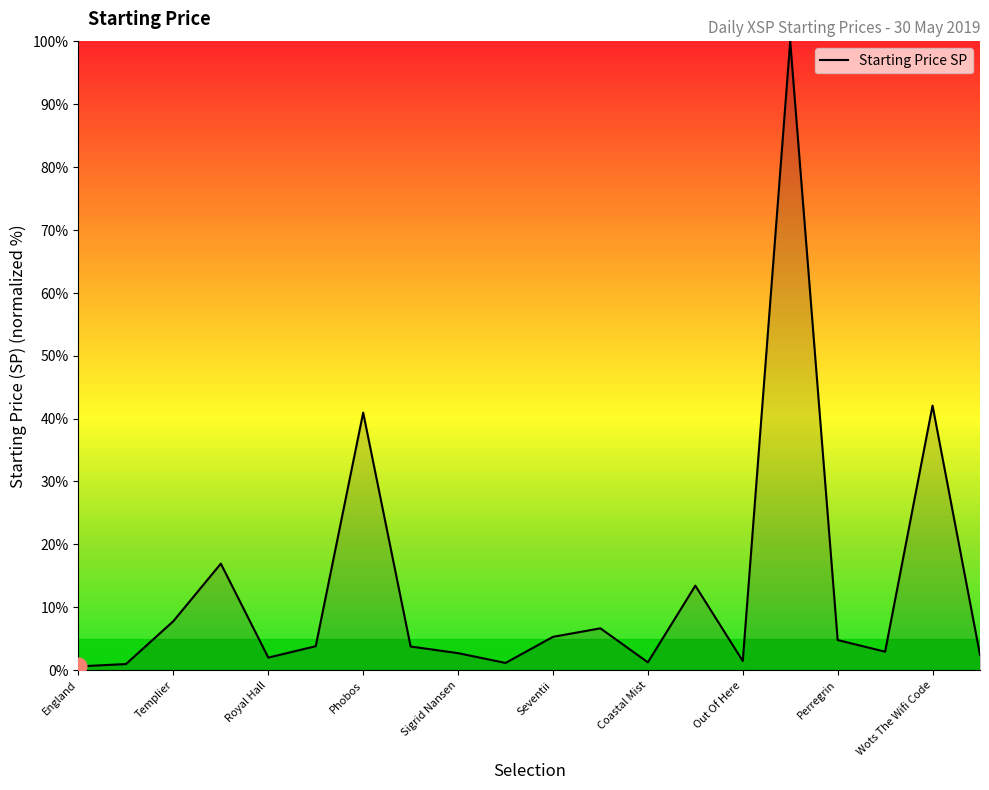

What is the difference between the maximum and minimum values?

99.4